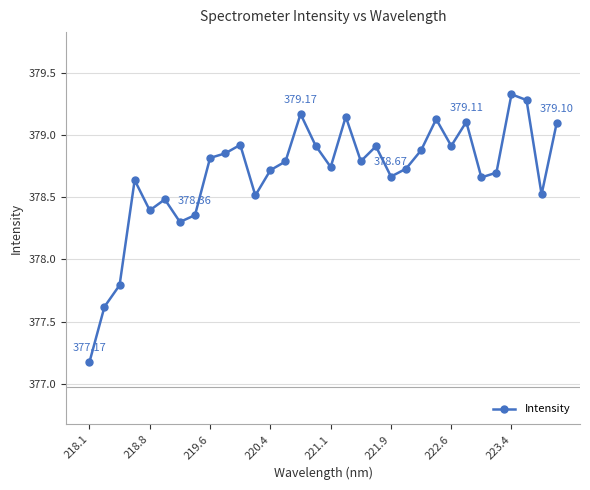

True or false: the data has more than 0 interior local peaks.

True